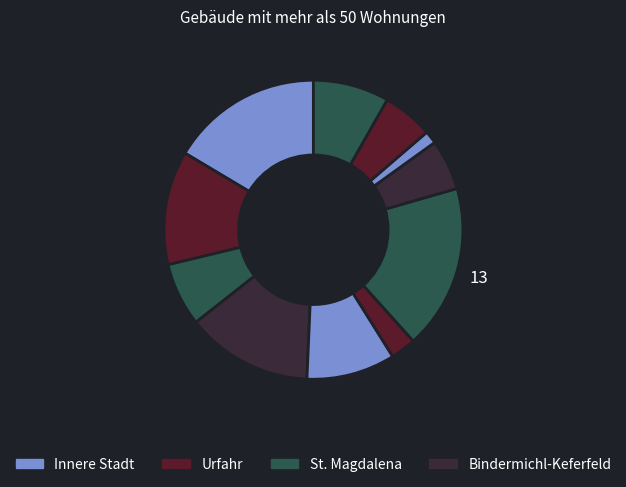

How many slices are in this pie chart?

11